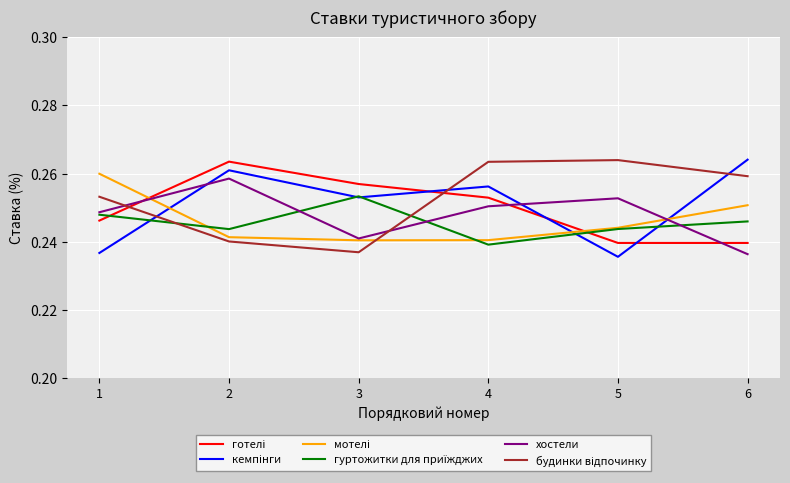

How many lines are shown in the chart?

6